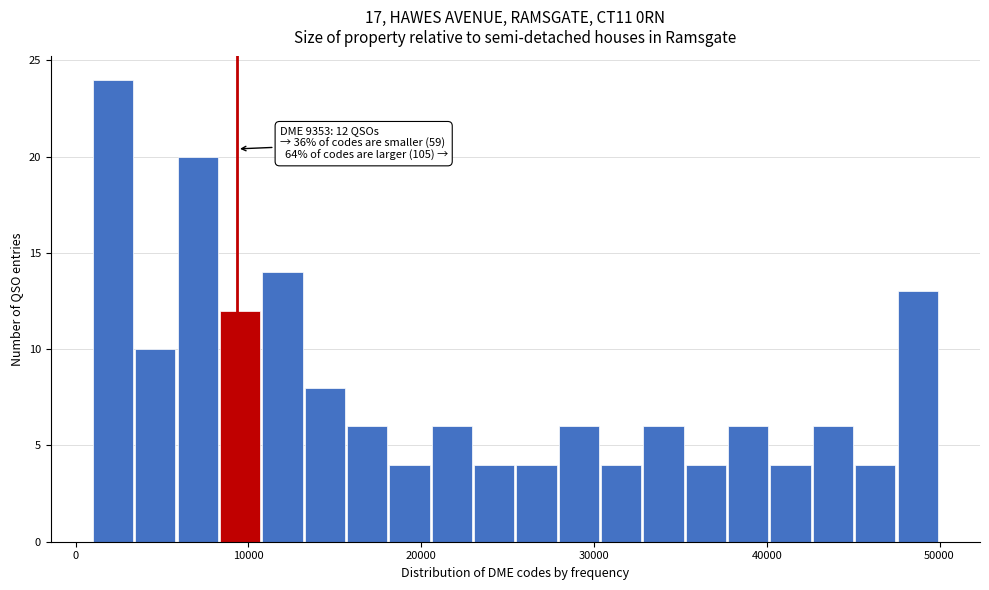

Read against the x-axis, roughly where is the centre of the tallest bar?

2000